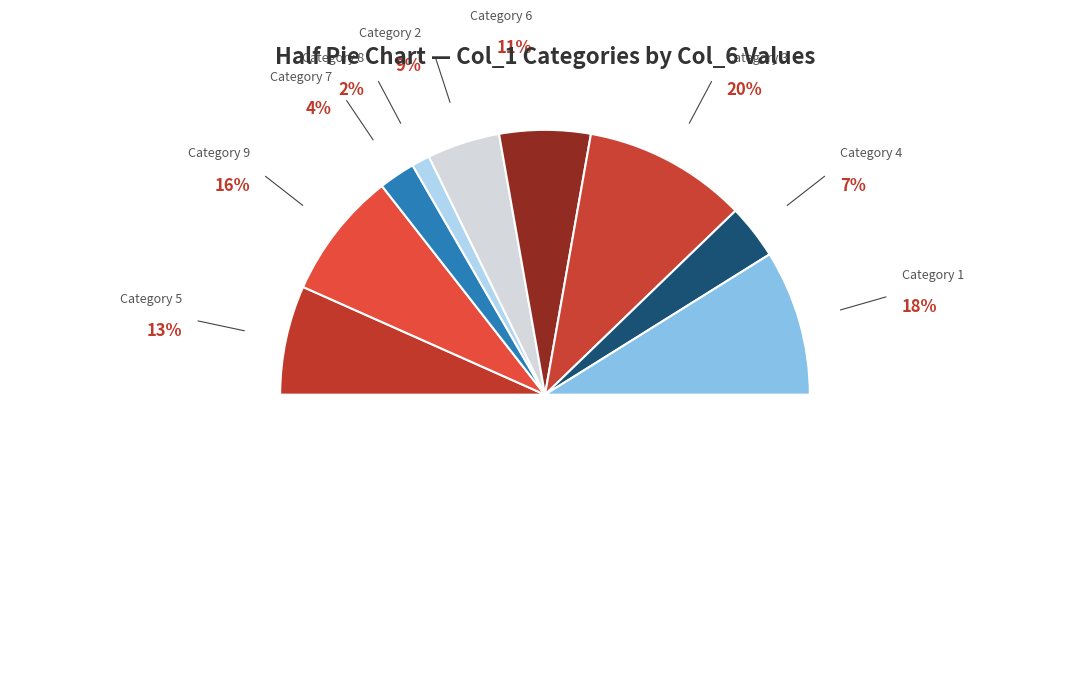

Which slice is the smallest?

8